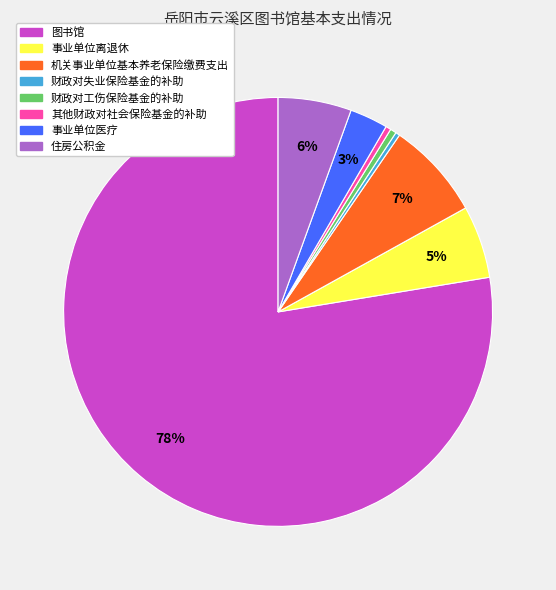

Which slice represents more than half of the pie?

图书馆